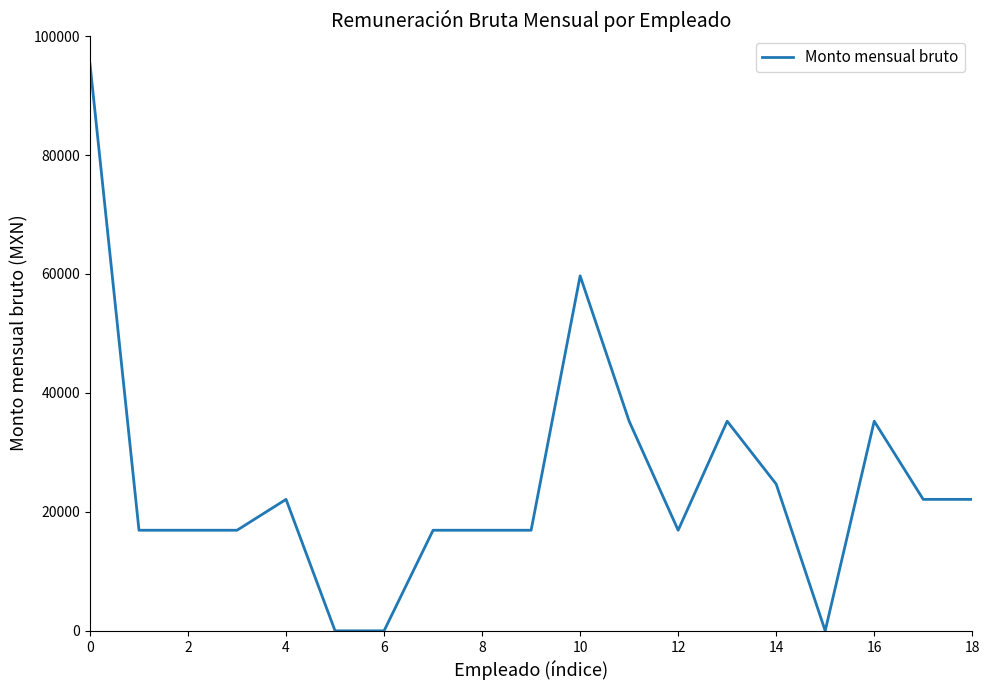

What is the difference between the maximum and minimum values?

95327